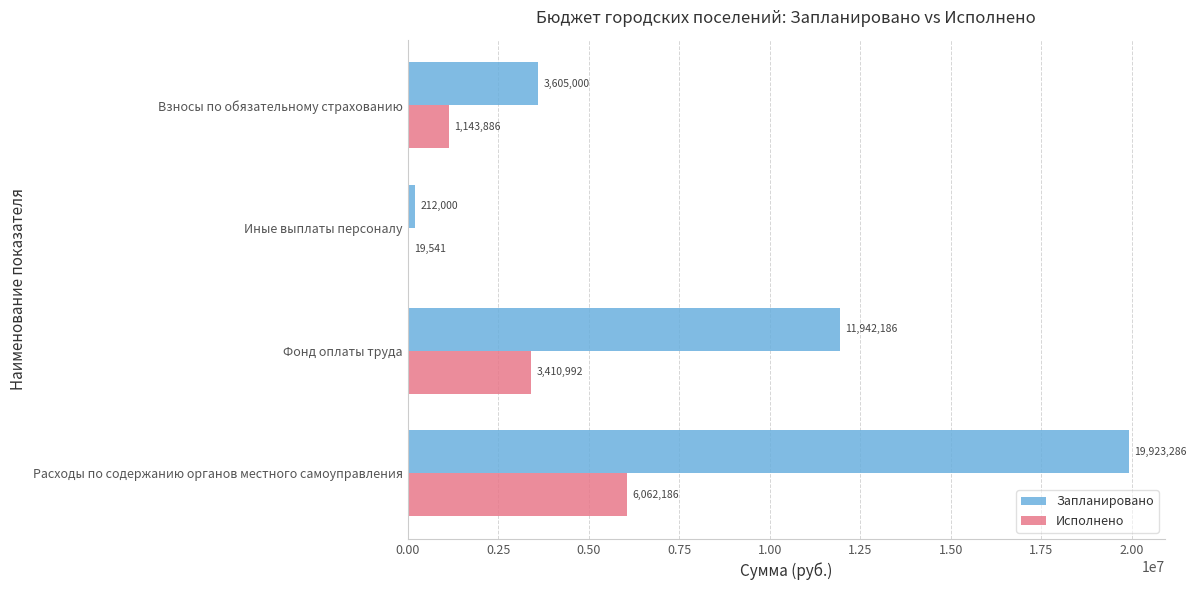

What is the maximum value for Запланировано?

19923286.0